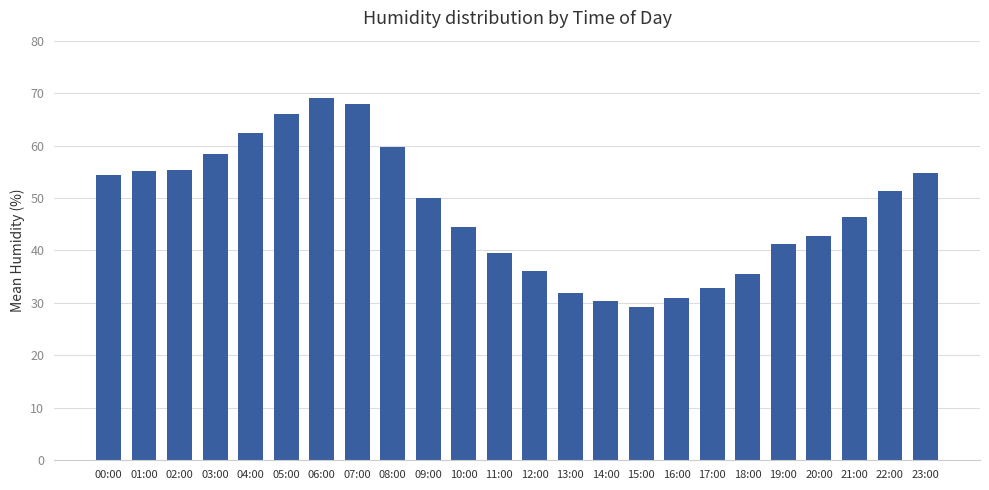

What is the label of the 24th bar from the left?

23:00